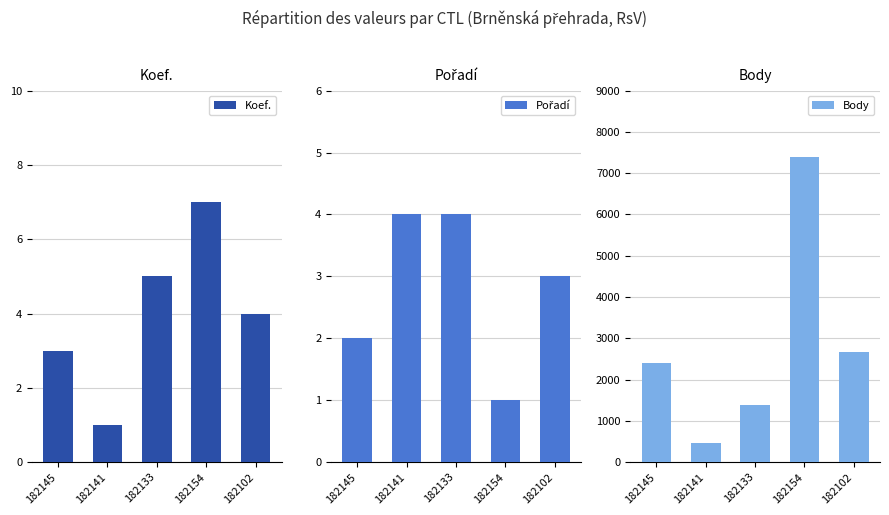

Is the value of Body at 182102 greater than the value of Pořadí at 182102?

Yes